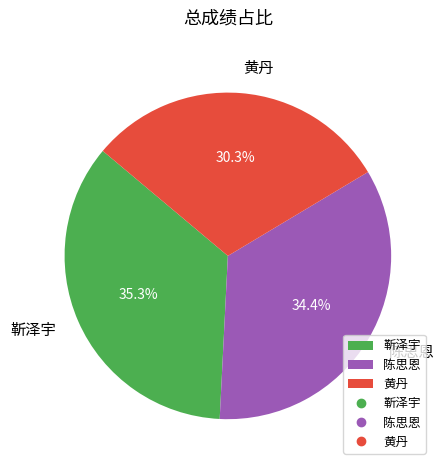

How many slices are in this pie chart?

3